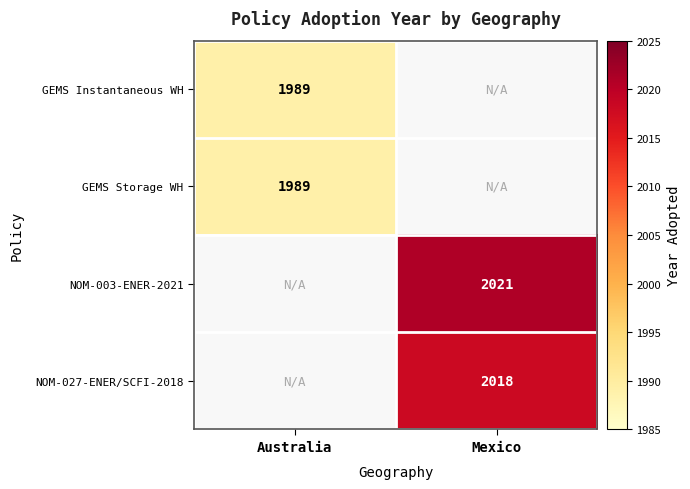

How many distinct data groups are displayed?

4